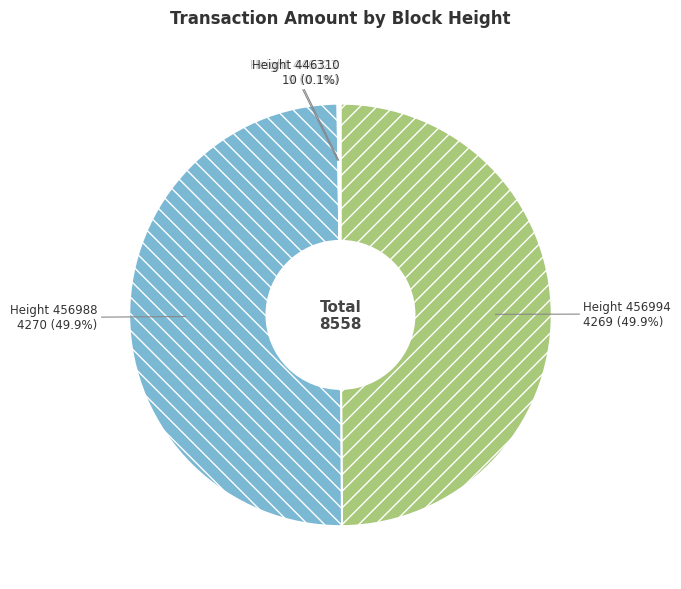

How much of the chart is everything except Height 456994?

50.1%